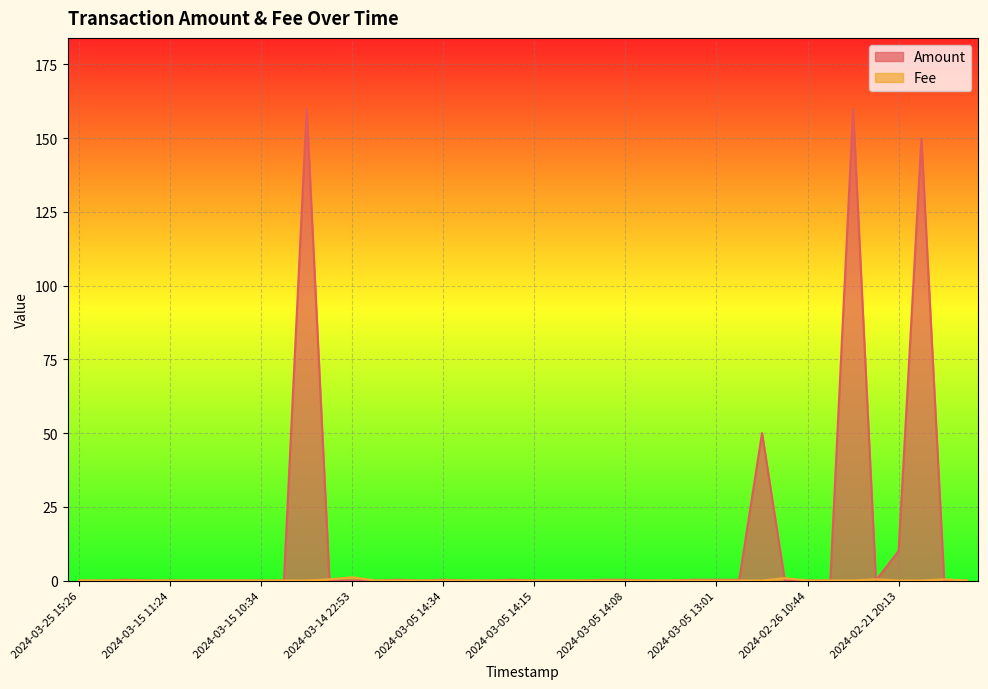

At 2024-03-14 23:36, list the series in order from largest to smallest.

Amount, Fee